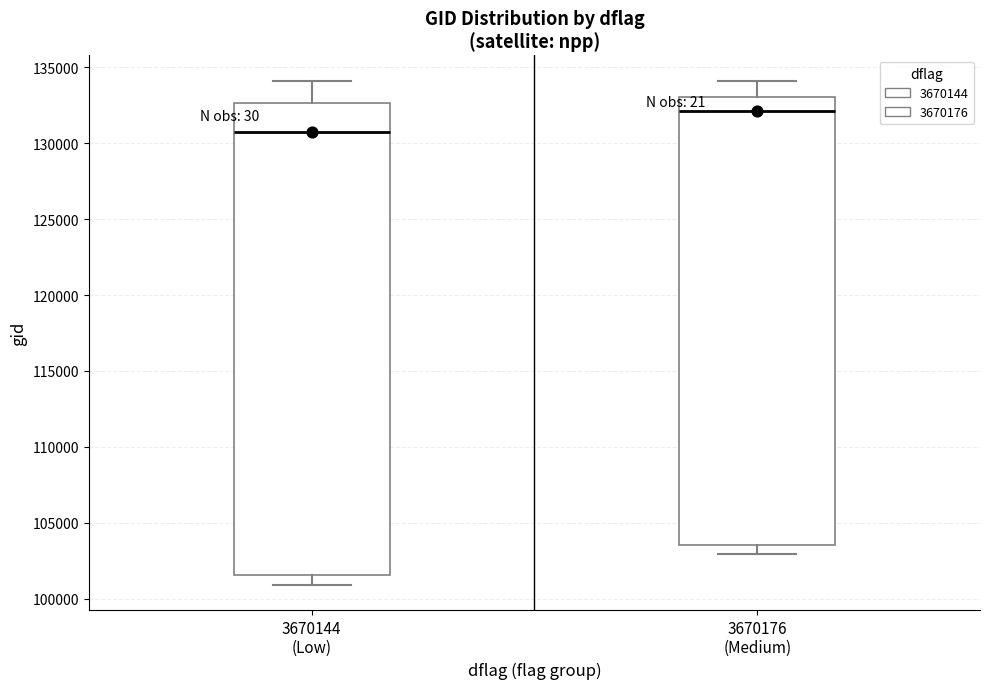

Reading left to right, transcribe this box plot: for each box, give where its median line is, the range the box spans, and where its two whiskers end, as read against the y-axis. The values are not printed on the chart, so give them approximately, as read against the axis.

3670144 (Low): median 131000, box 101500 to 132500, whiskers 101000 to 134000
3670176 (Medium): median 132000, box 103500 to 133000, whiskers 103000 to 134000